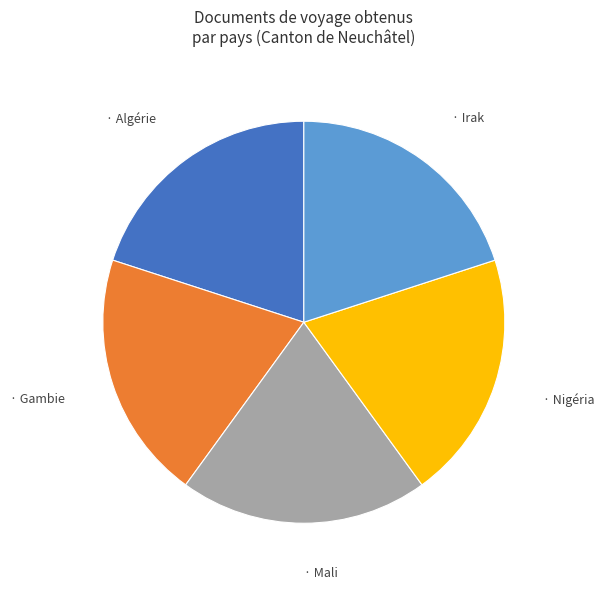

Is there a majority slice in this chart?

No